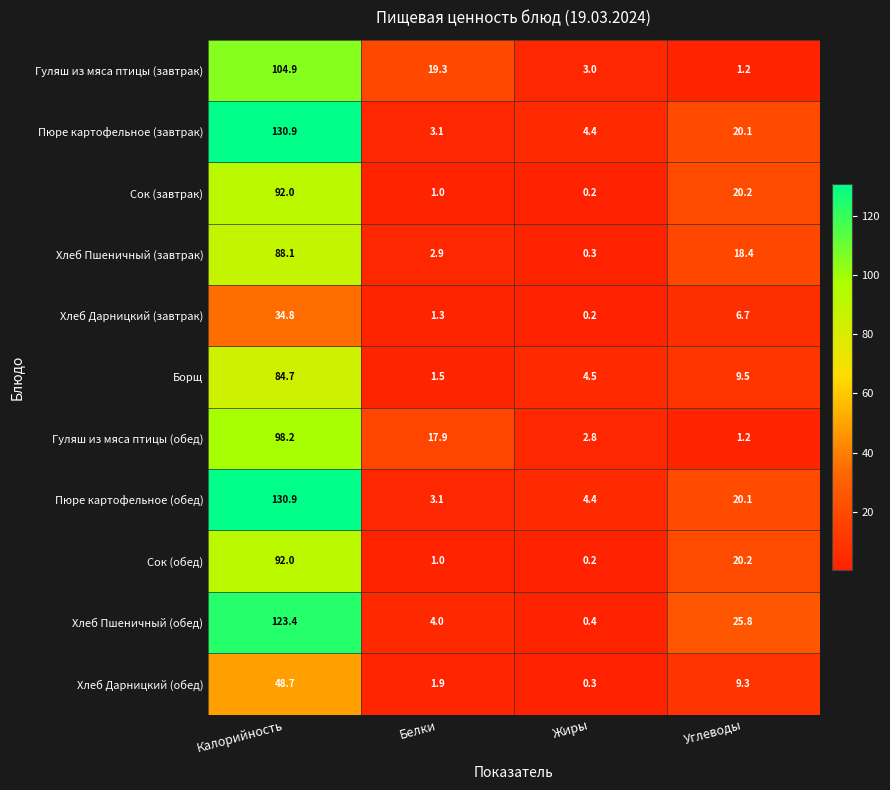

What is the total value across all series at Белки?

57.0